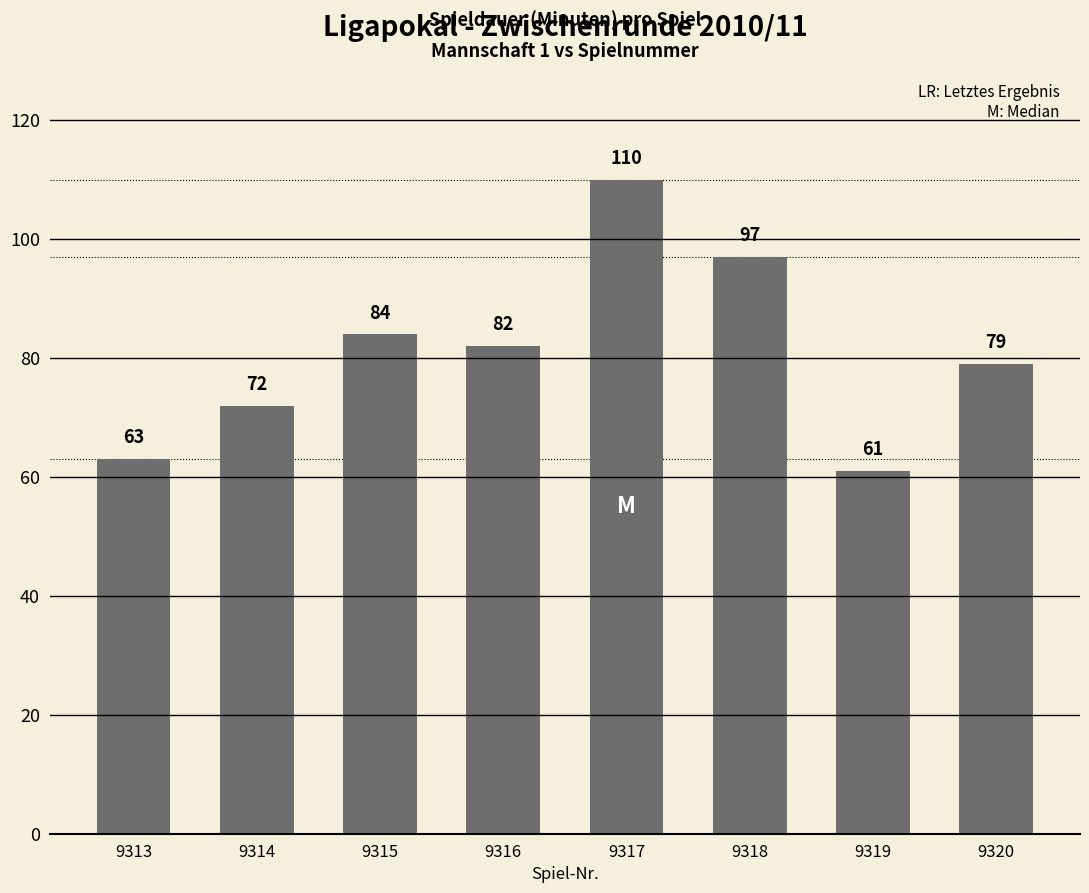

What is the value of the 4th bar from the left?

82